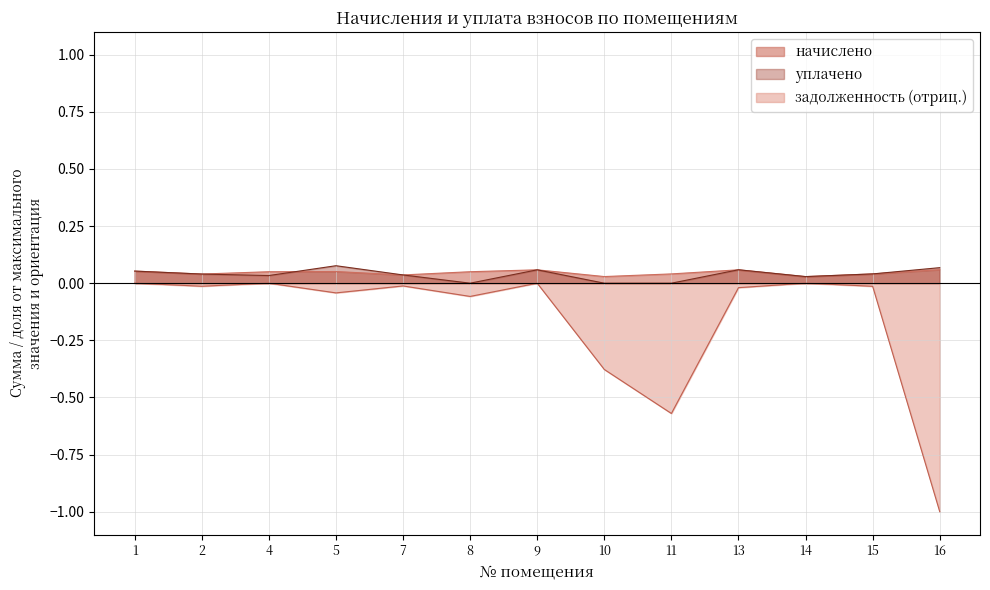

What is the maximum value shown in the chart?

0.1